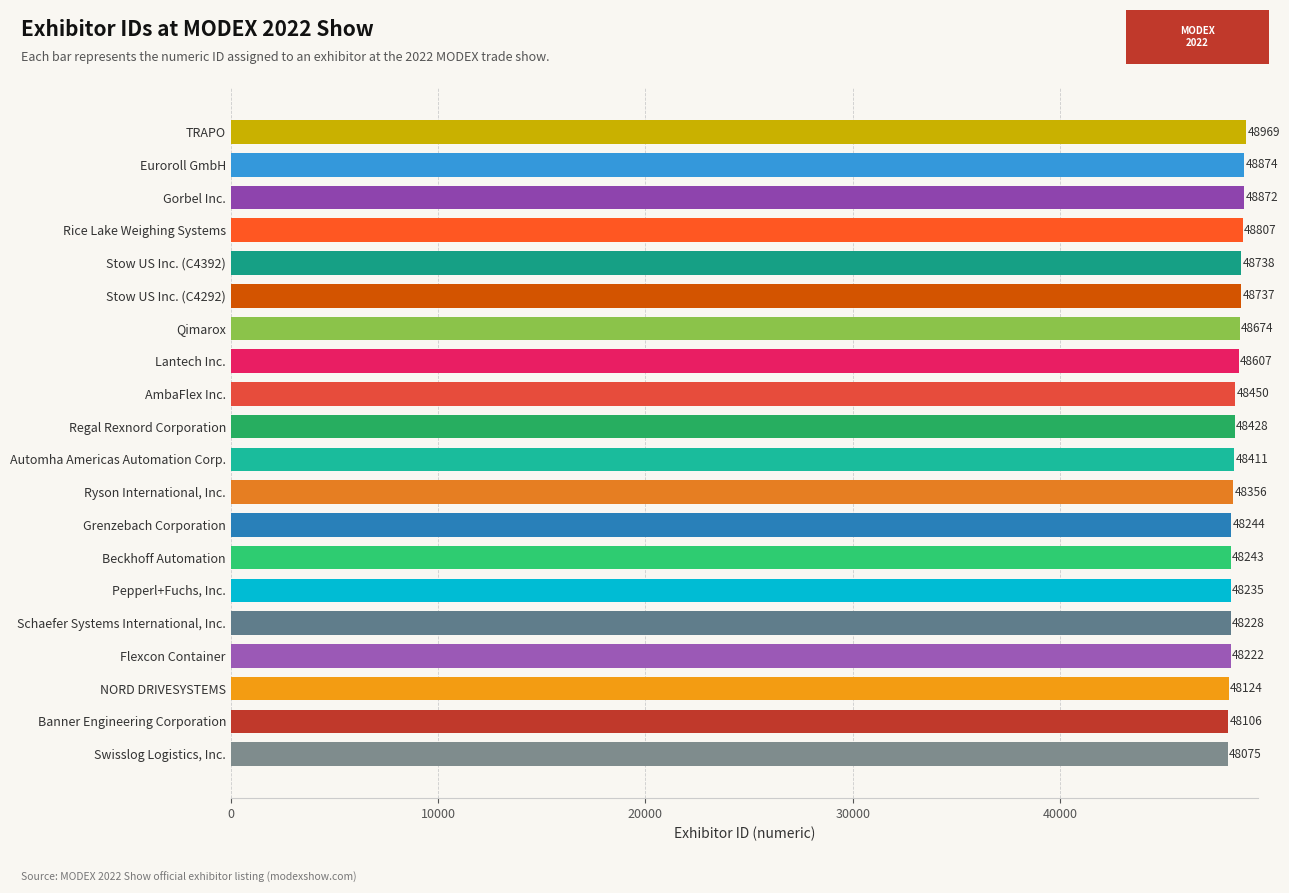

List the labels in order of value, smallest first.

Swisslog Logistics, Inc., Banner Engineering Corporation, NORD DRIVESYSTEMS, Flexcon Container, Schaefer Systems International, Inc., Pepperl+Fuchs, Inc., Beckhoff Automation, Grenzebach Corporation, Ryson International, Inc., Automha Americas Automation Corp., Regal Rexnord Corporation, AmbaFlex Inc., Lantech Inc., Qimarox, Stow US Inc. (C4292), Stow US Inc. (C4392), Rice Lake Weighing Systems, Gorbel Inc., Euroroll GmbH, TRAPO